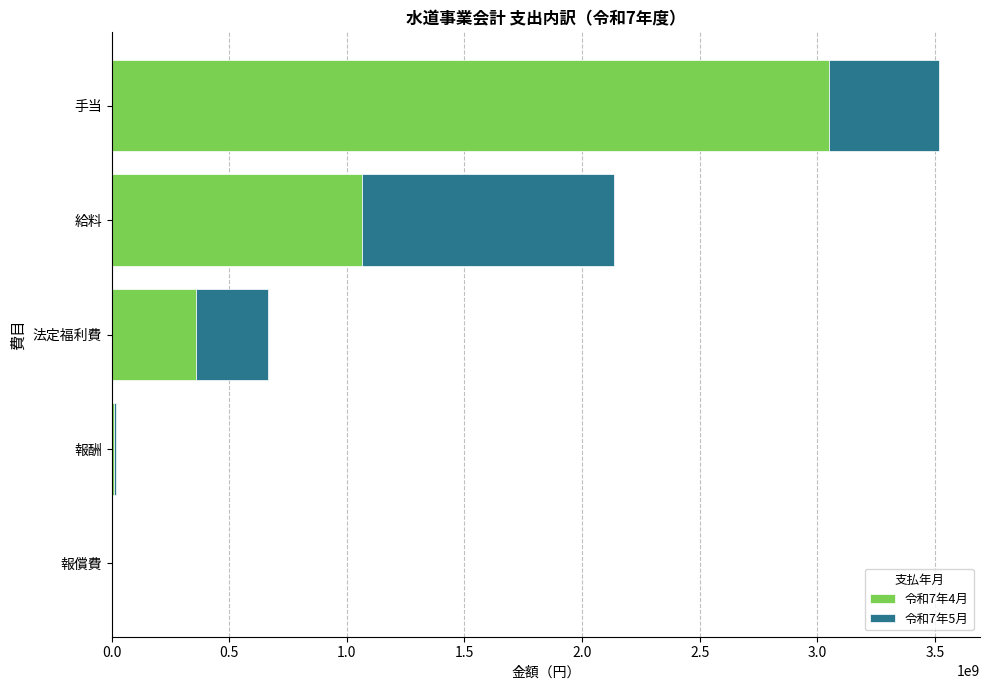

The value of 令和7年4月 at 給料 is 1065246076. True or false?

True